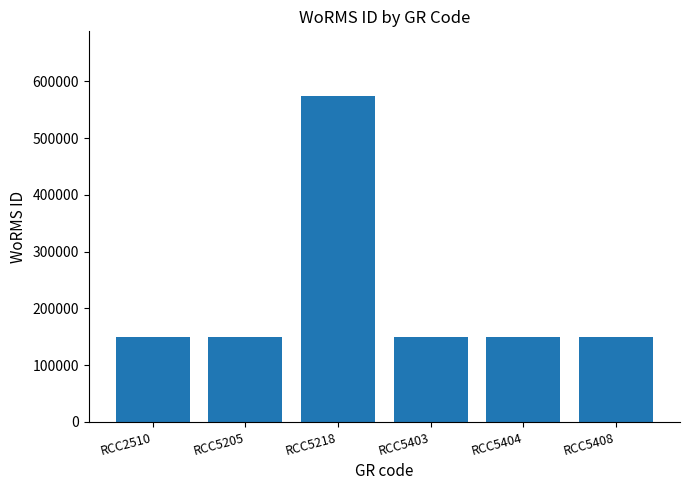

Is it true that the value at RCC5408 is 52969?

False